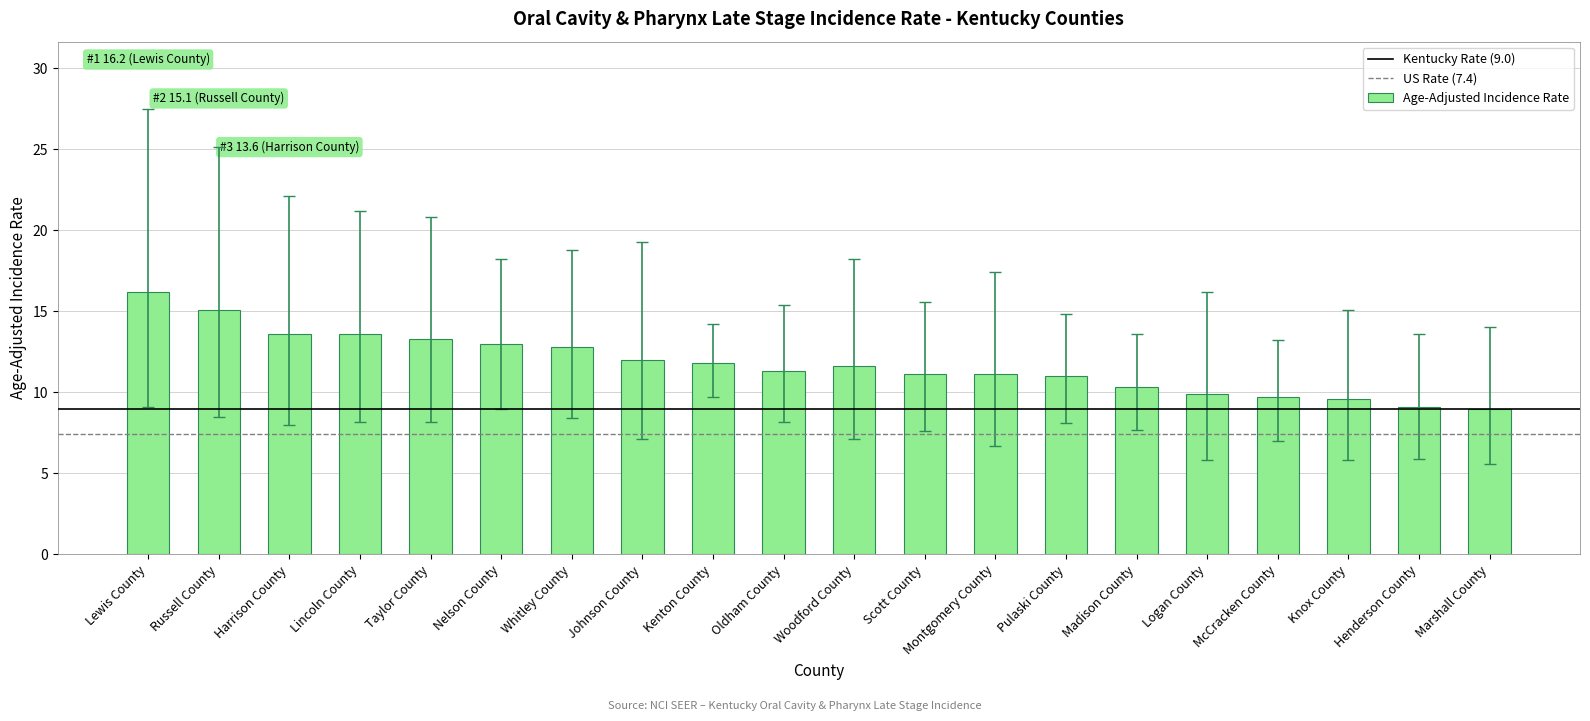

What is the value of the 13th bar from the left?

11.1